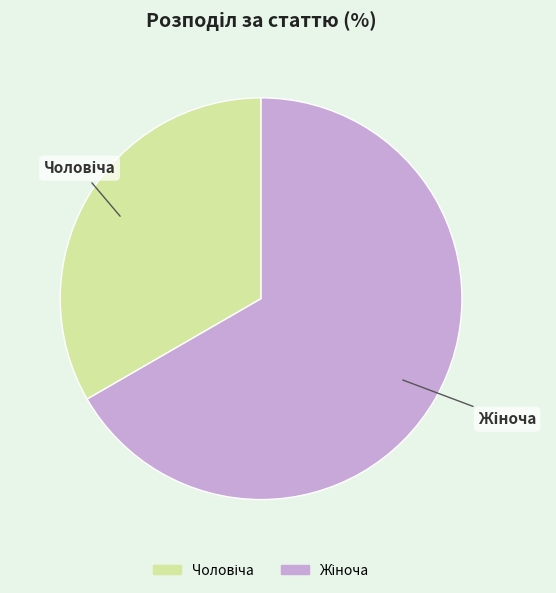

Is there a majority slice in this chart?

Yes